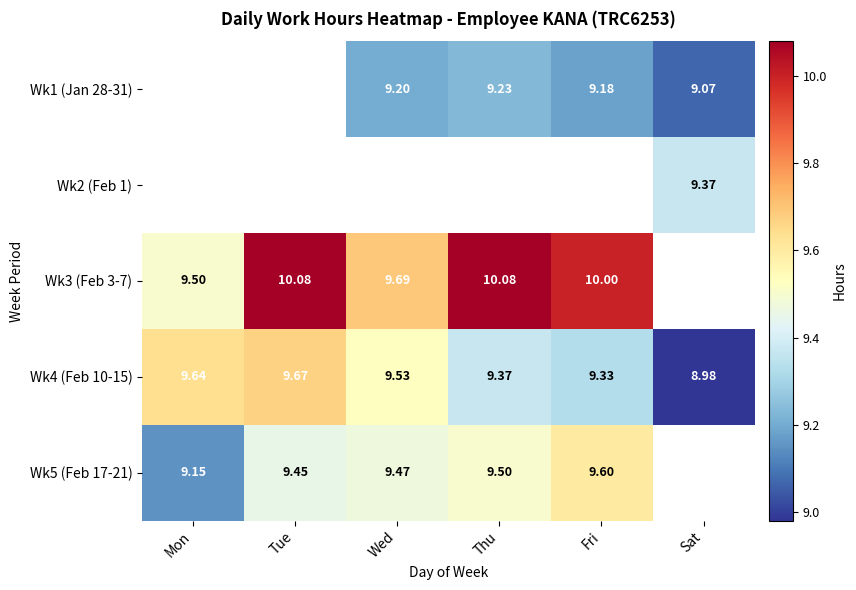

True or false: Wk3 (Feb 3-7) has a value of 10.0 at Fri.

True